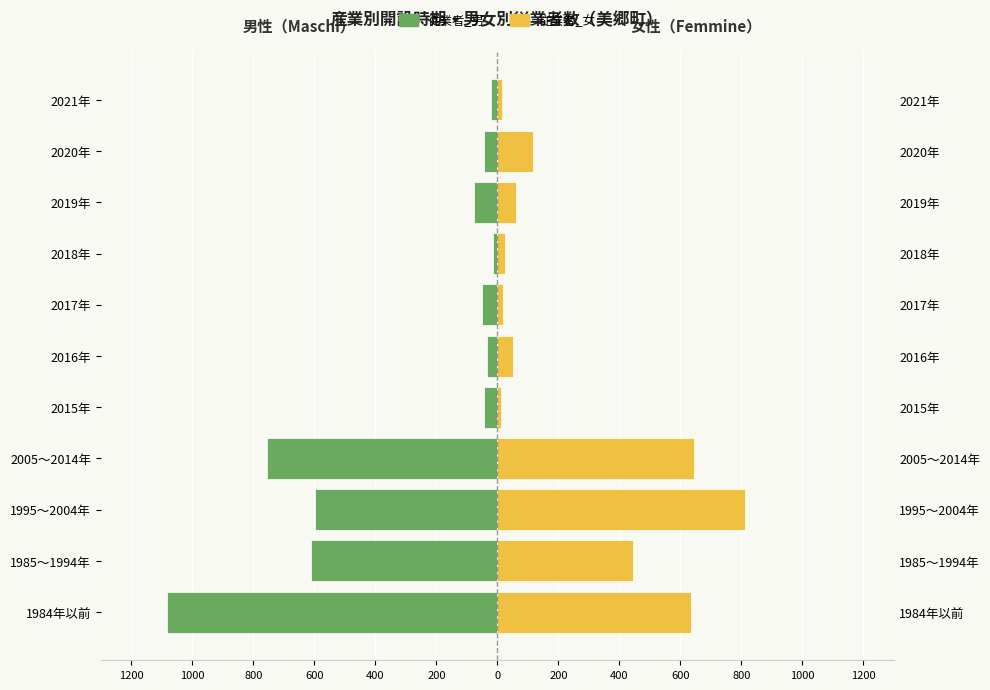

What is the difference between the maximum and minimum values in the 従業者_男 series?

1069